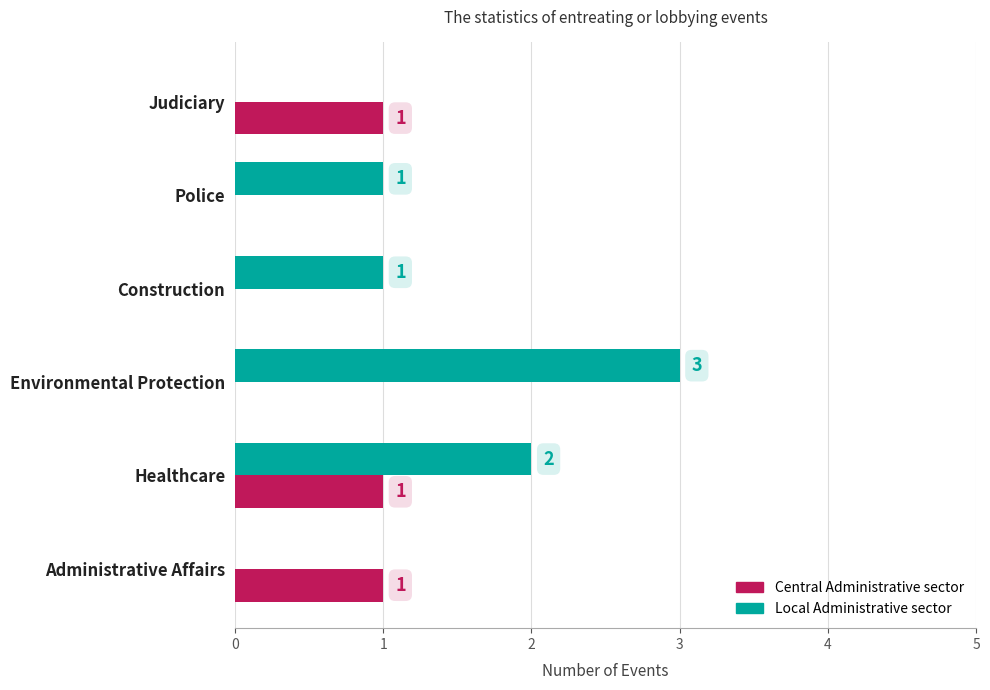

Which series has the largest total across all categories?

Local Administrative sector